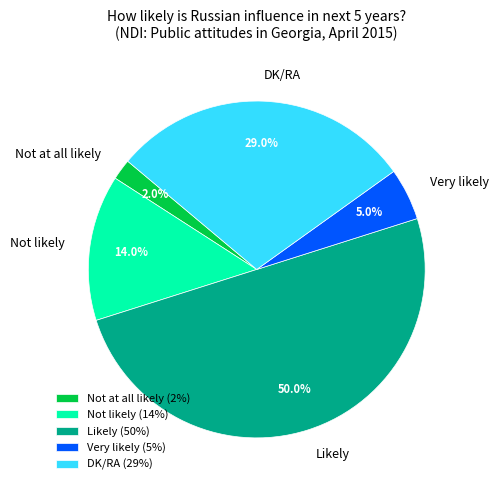

Between Very likely and DK/RA, which is larger?

DK/RA